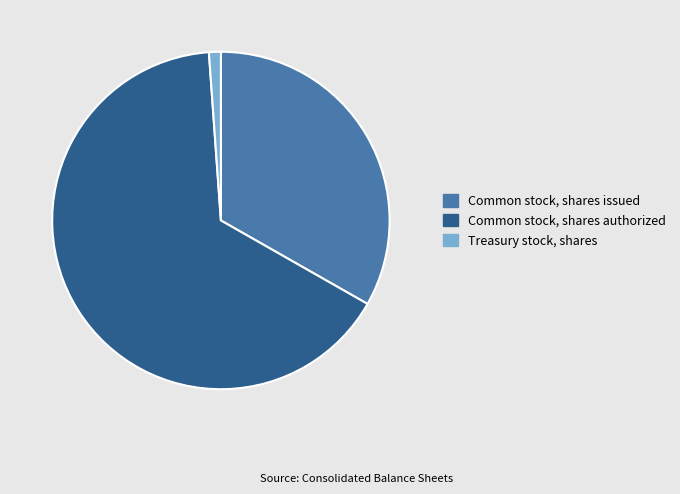

True or false: Common stock, shares authorized accounts for 71% of the total.

False